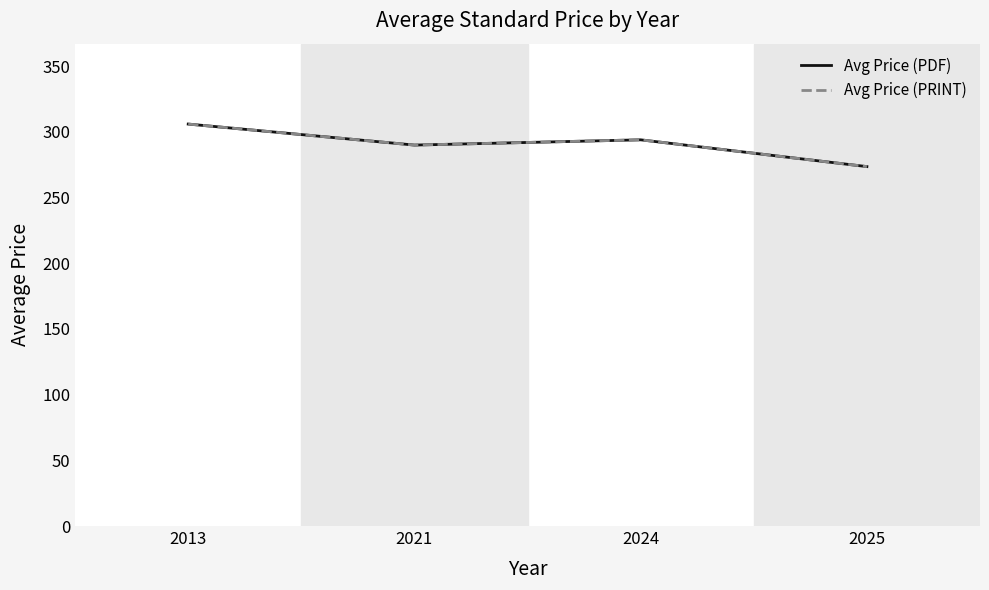

True or false: Avg Price (PRINT) has a value of 388.0 at 2021.

False